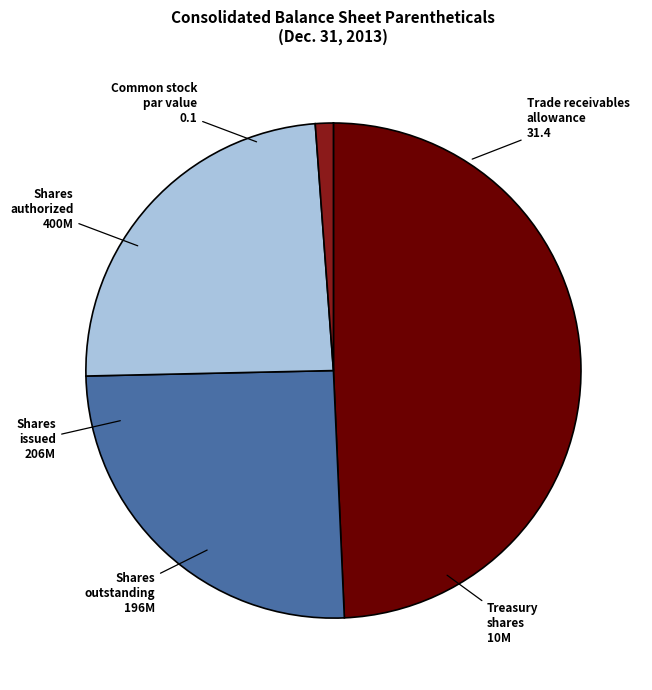

Does any single category account for the majority?

No